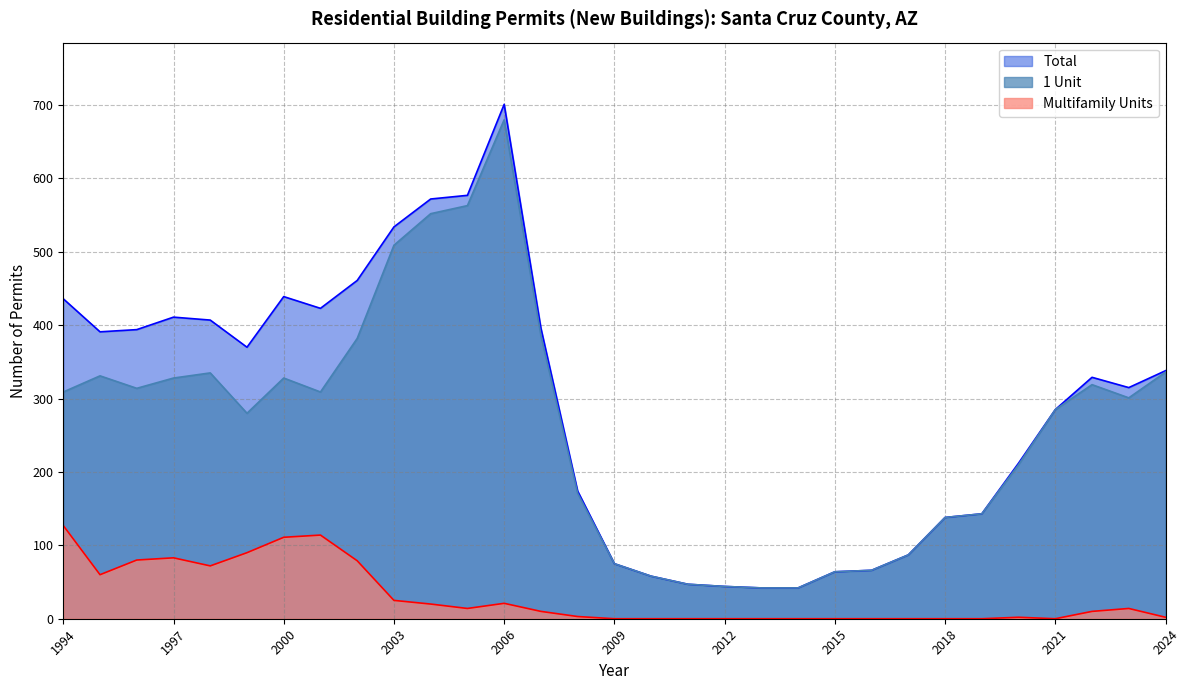

At how many categories does at least one series exceed 375?

13